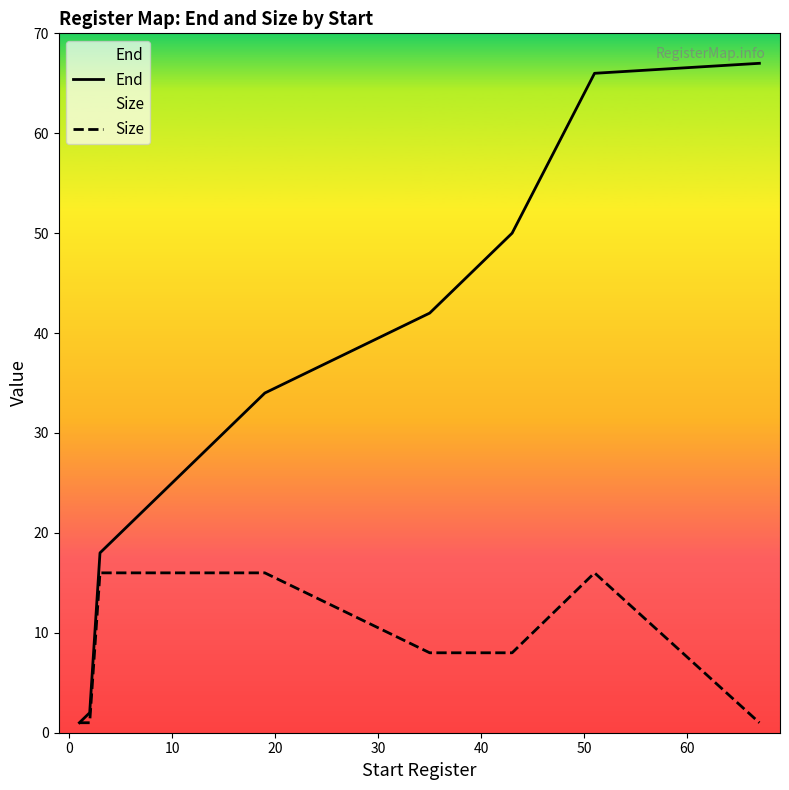

Which series has the largest total across all categories?

End